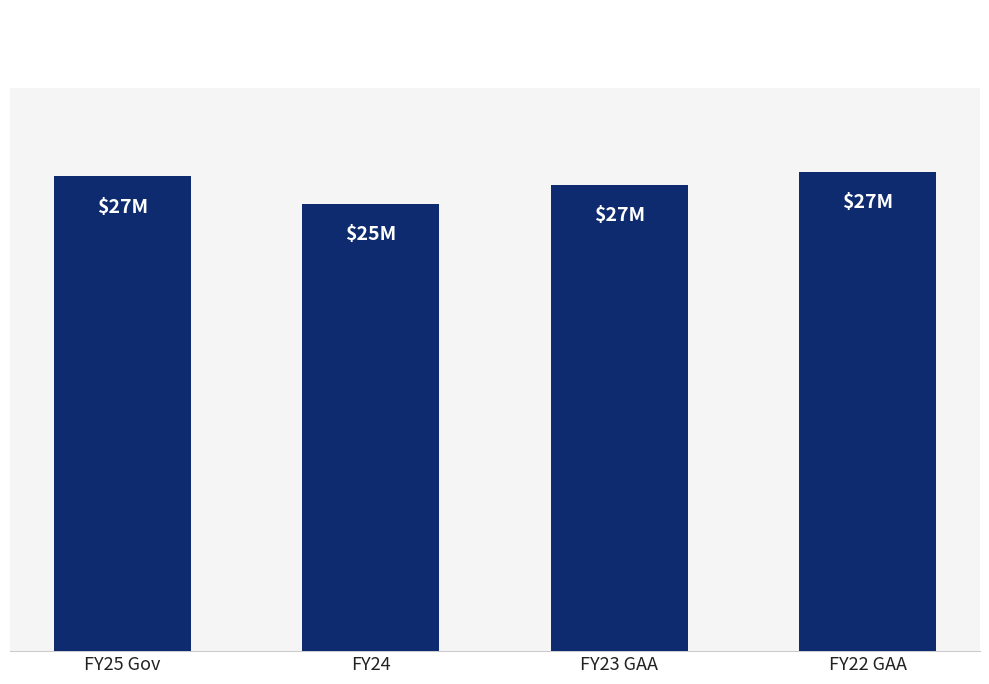

Are the bars horizontal?

No